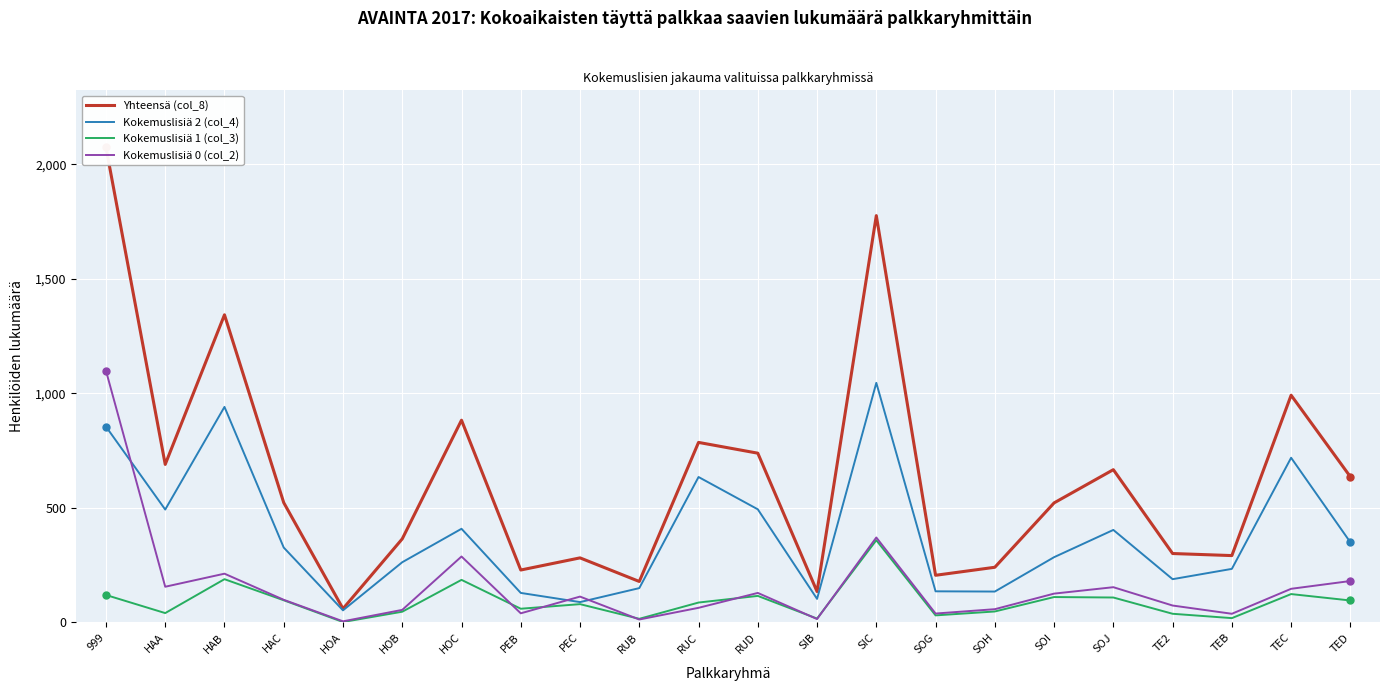

How many values in the Kokemuslisiä 0 (col_2) series are below 113?

11